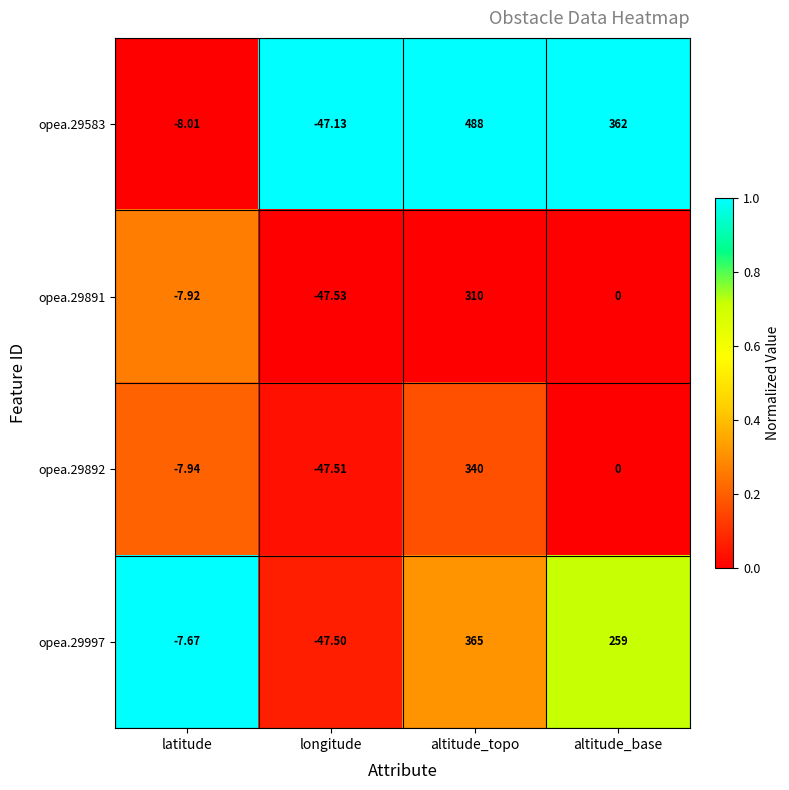

Where does the opea.29997 series first go above 259?

altitude_topo